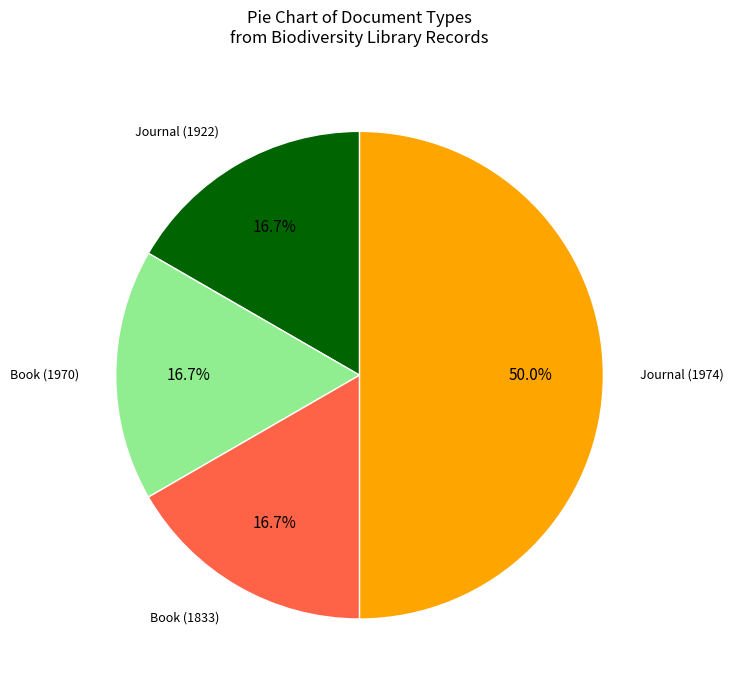

To the nearest percent, what is the difference between the largest and smallest slice percentages?

33%